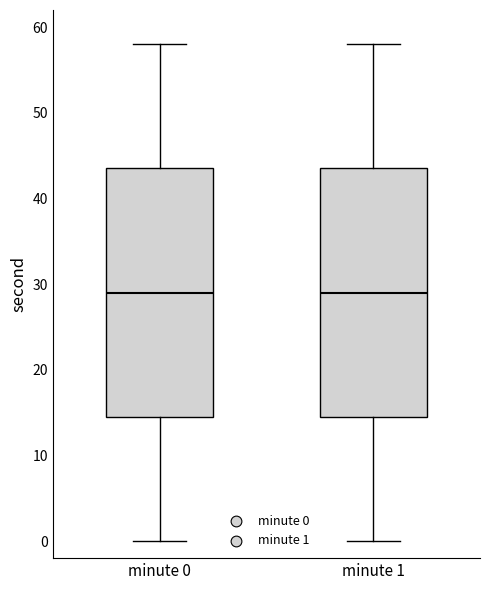

Reading left to right, read every box against the y-axis: the position of its median line, the range the box covers, and the ends of its whiskers. The values are not printed on the chart, so give them approximately, as read against the axis.

minute 0: median 29, box 15 to 44, whiskers 0 to 58
minute 1: median 29, box 15 to 44, whiskers 0 to 58